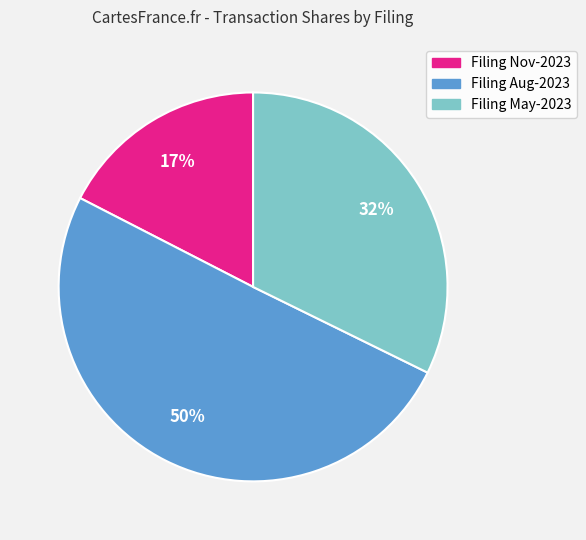

Which category accounts for the majority?

Filing Aug-2023